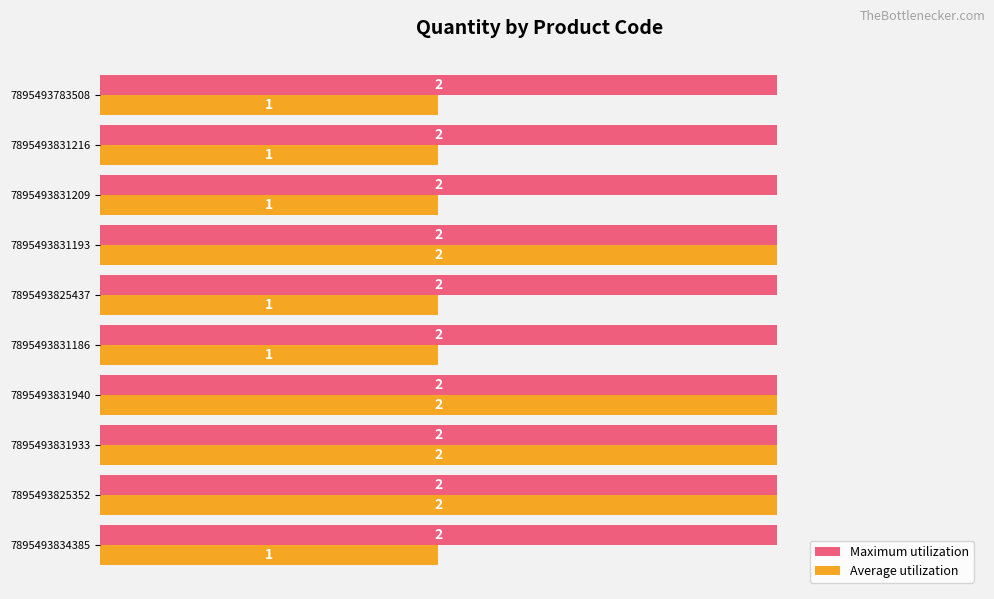

What are all the series names shown in the legend?

Maximum utilization, Average utilization